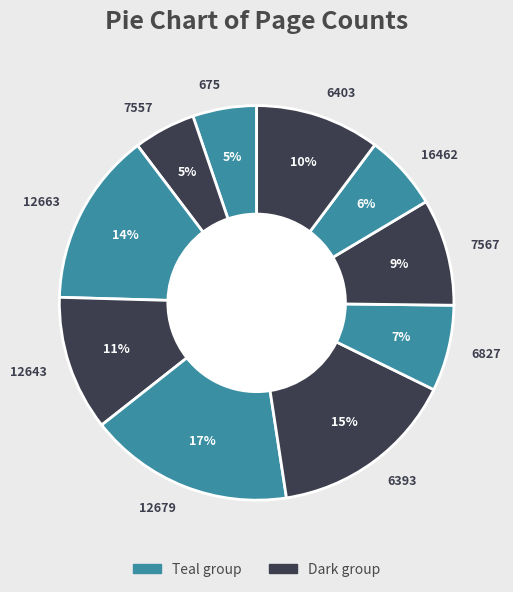

Which slice is the largest?

12679